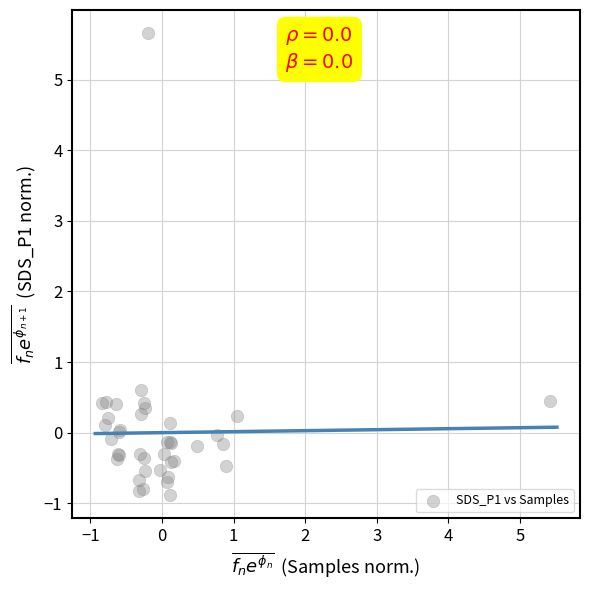

What Y value in the scatter plot is closest to 2?

0.6